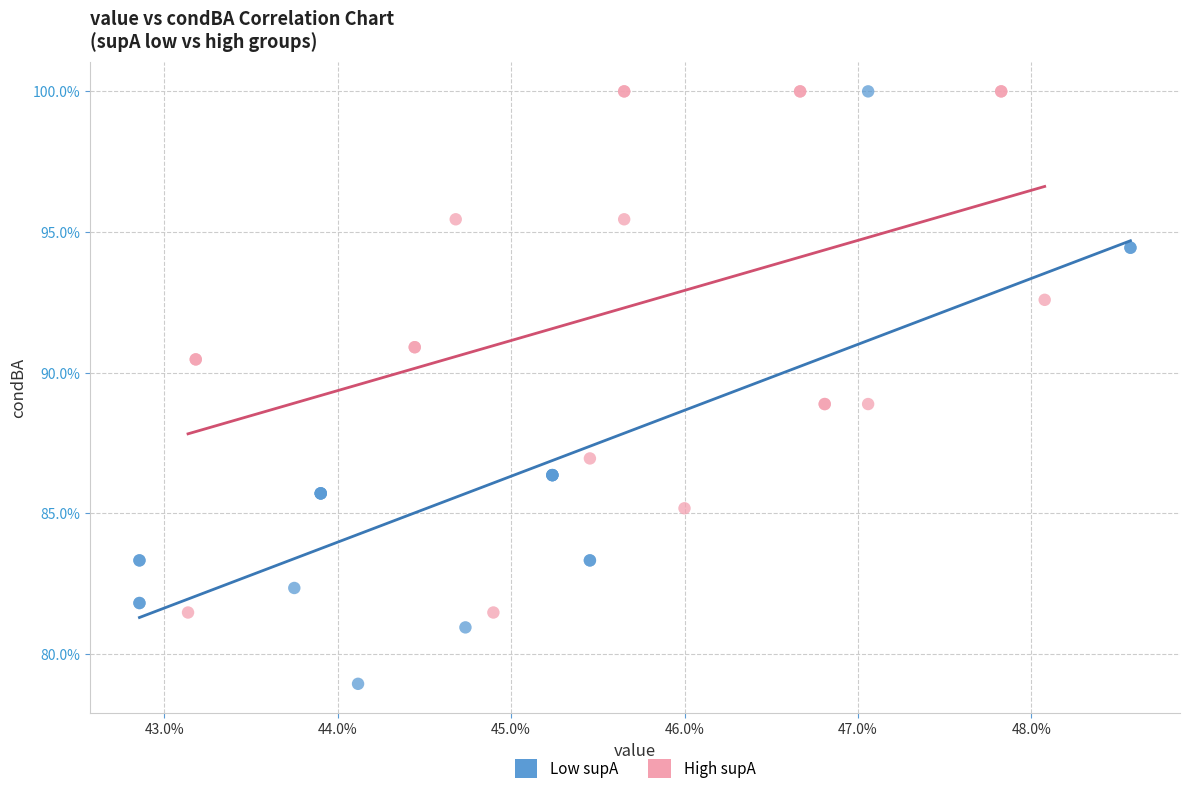

What are all the series names shown in the legend?

Low supA, High supA